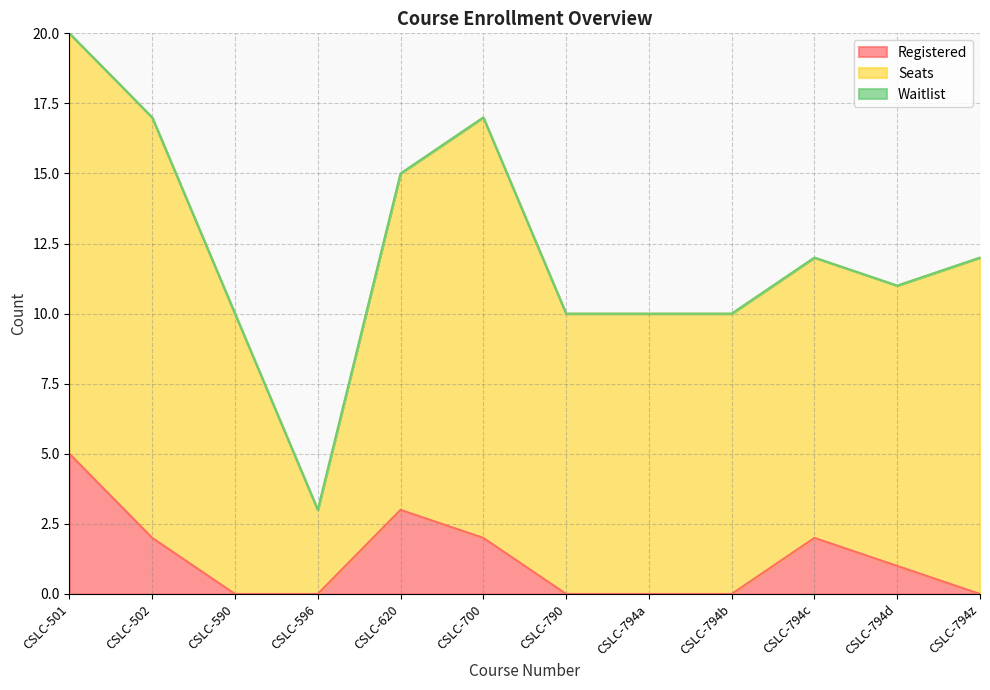

Reading left to right, list all the values displayed in this chart.

Registered: 5	2	0	0	3	2	0	0	0	2	1	0
Seats: 15	15	10	3	12	15	10	10	10	10	10	12
Waitlist: 0	0	0	0	0	0	0	0	0	0	0	0